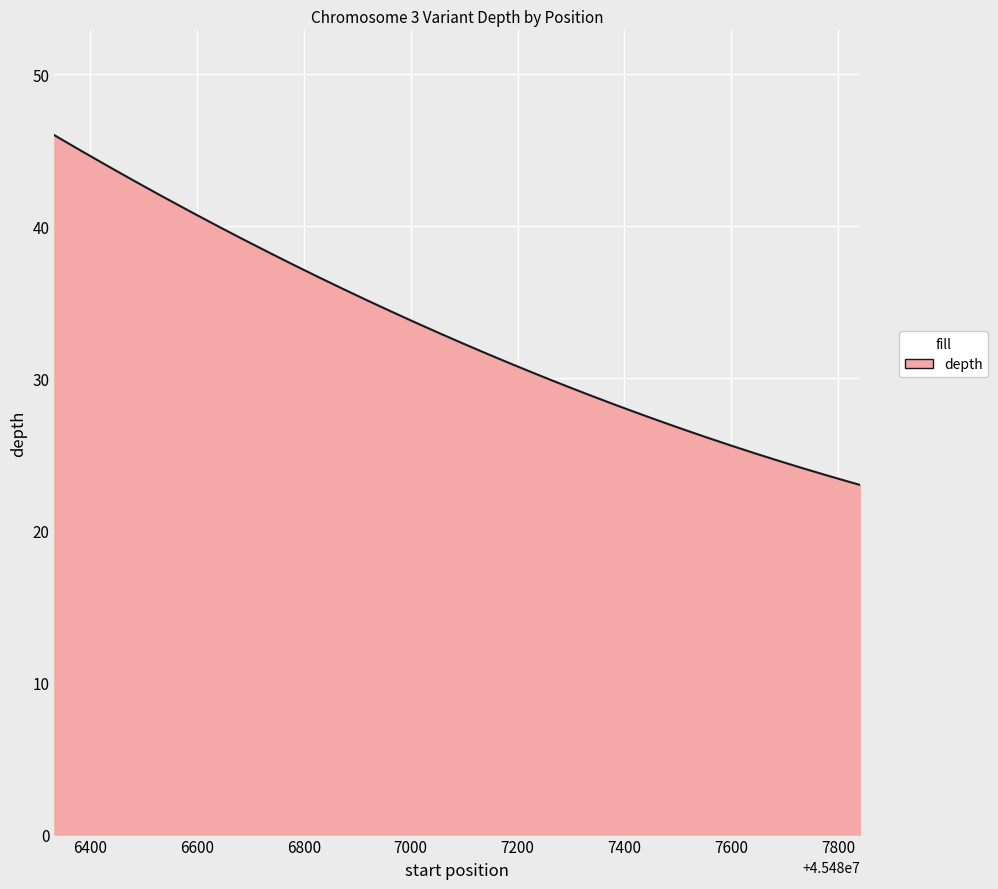

What is the smallest value displayed?

23.0